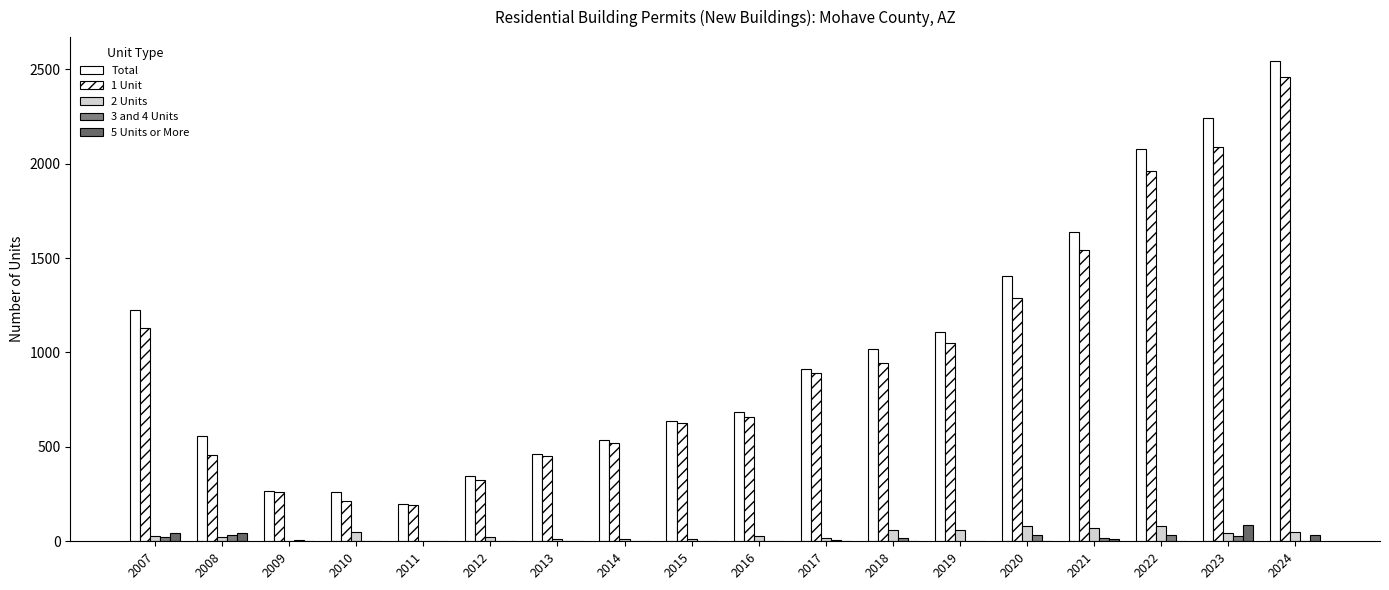

How many groups of bars are there?

18